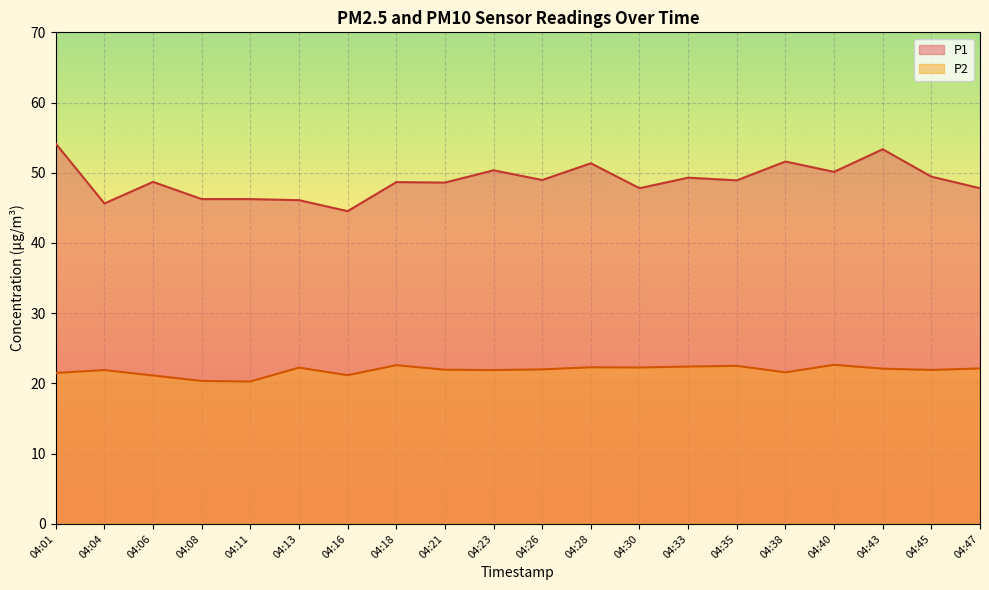

Rank the categories by P2 value from highest to lowest.

04:40, 04:18, 04:35, 04:33, 04:28, 04:30, 04:13, 04:47, 04:43, 04:26, 04:21, 04:45, 04:04, 04:23, 04:38, 04:01, 04:16, 04:06, 04:08, 04:11